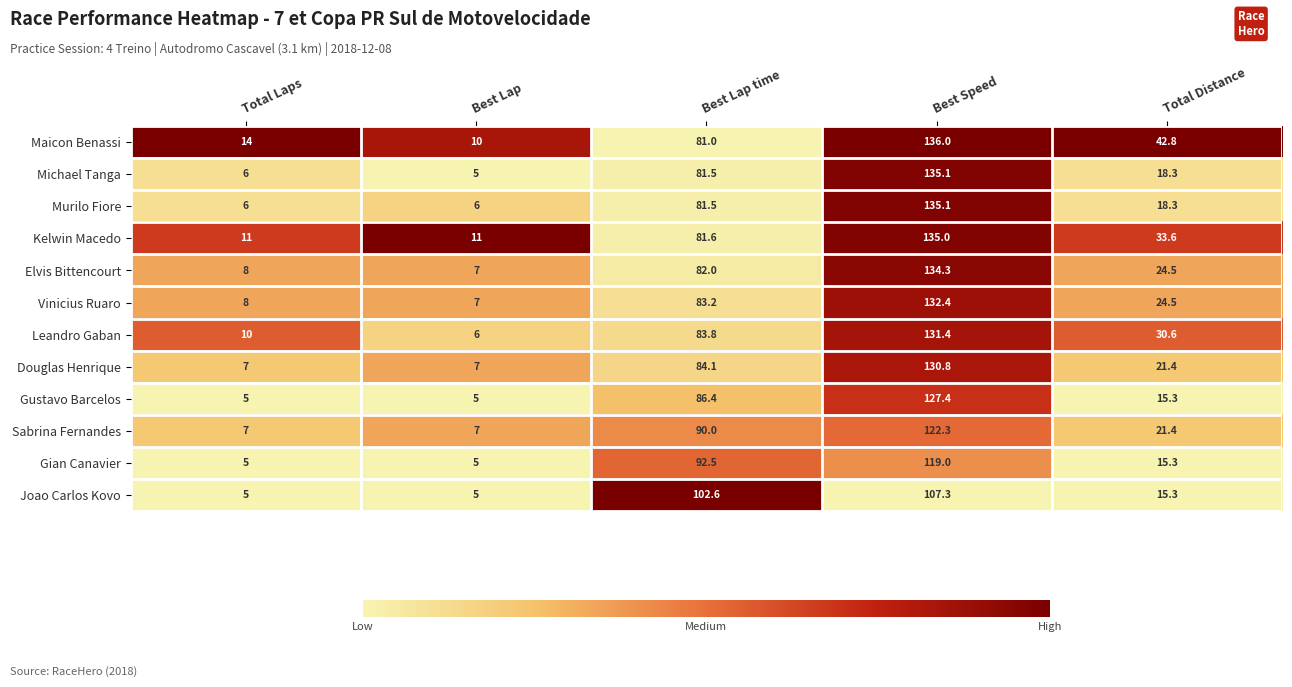

How many categories are shown in the chart?

5